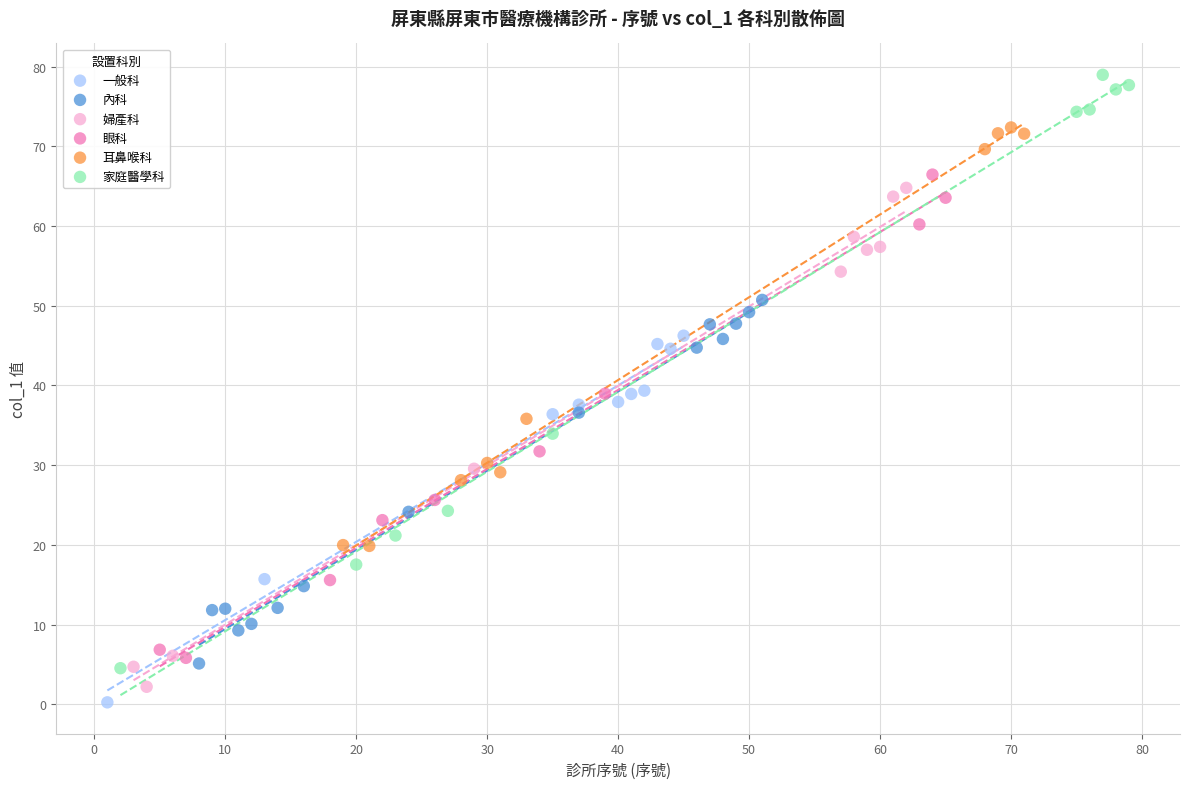

Which series has the largest Y range (max minus min)?

家庭醫學科